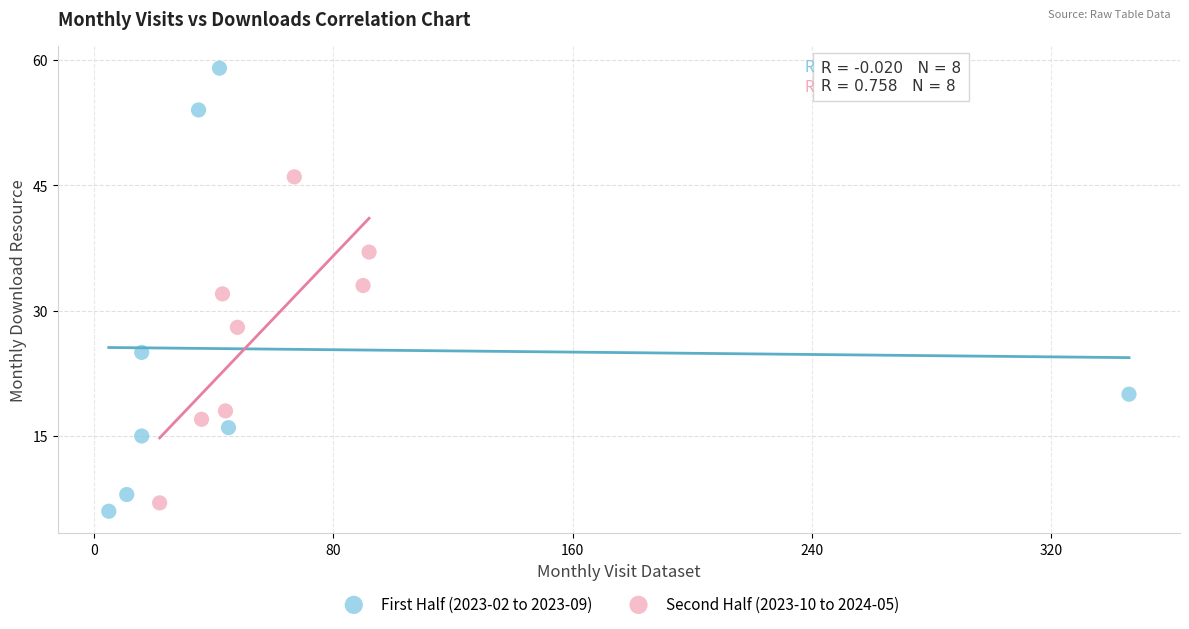

Which series has the widest spread of Y values?

First Half (2023-02 to 2023-09)